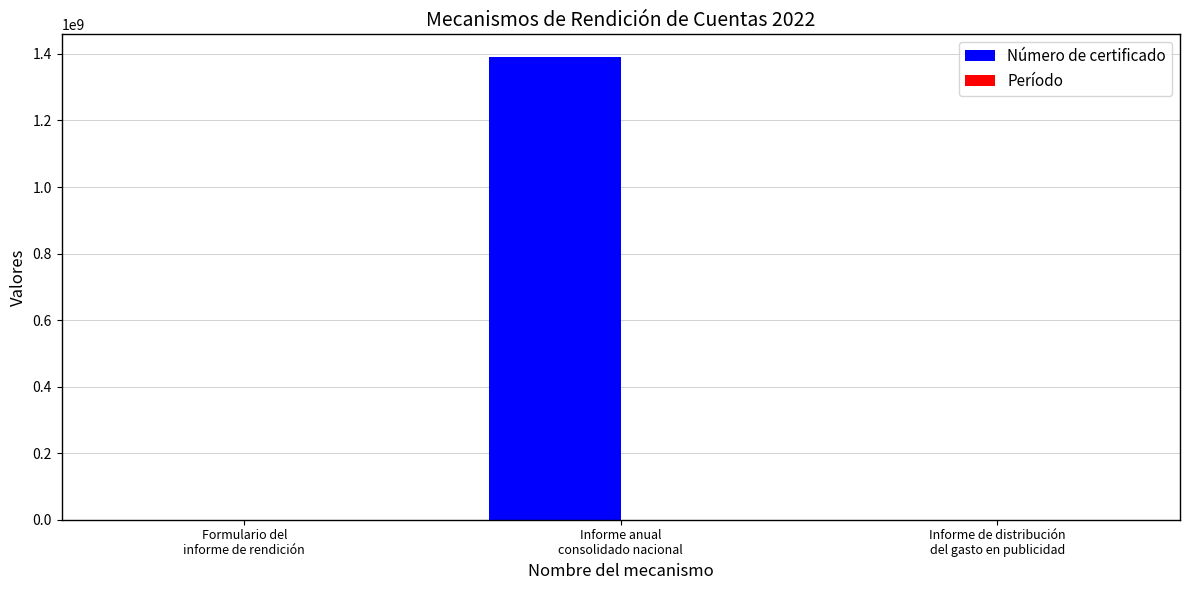

What is the greatest value displayed?

1389406013